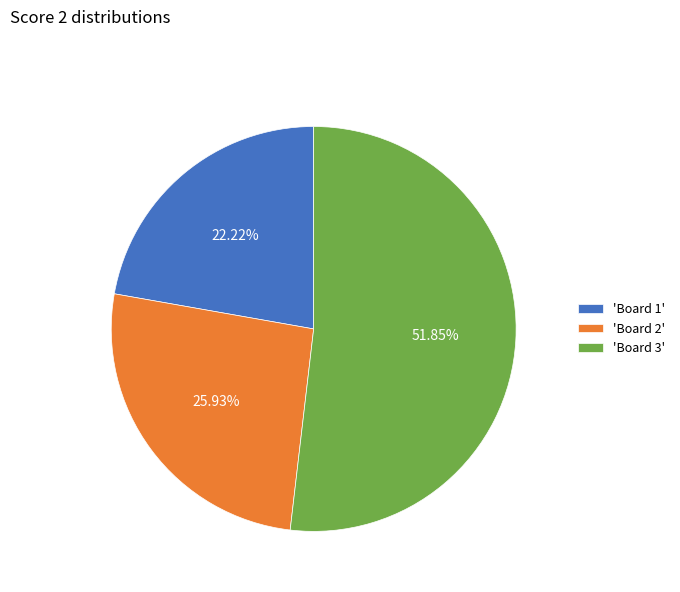

Is the sum of 'Board 3' and 'Board 2' greater than half?

Yes